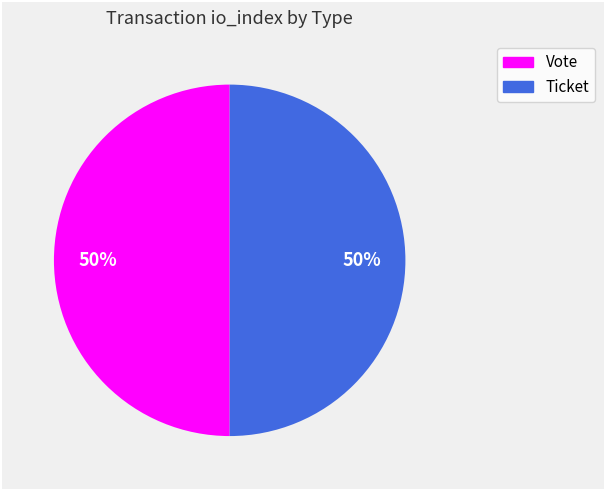

What is the ratio of the value at Vote to the value at Ticket?

1.0